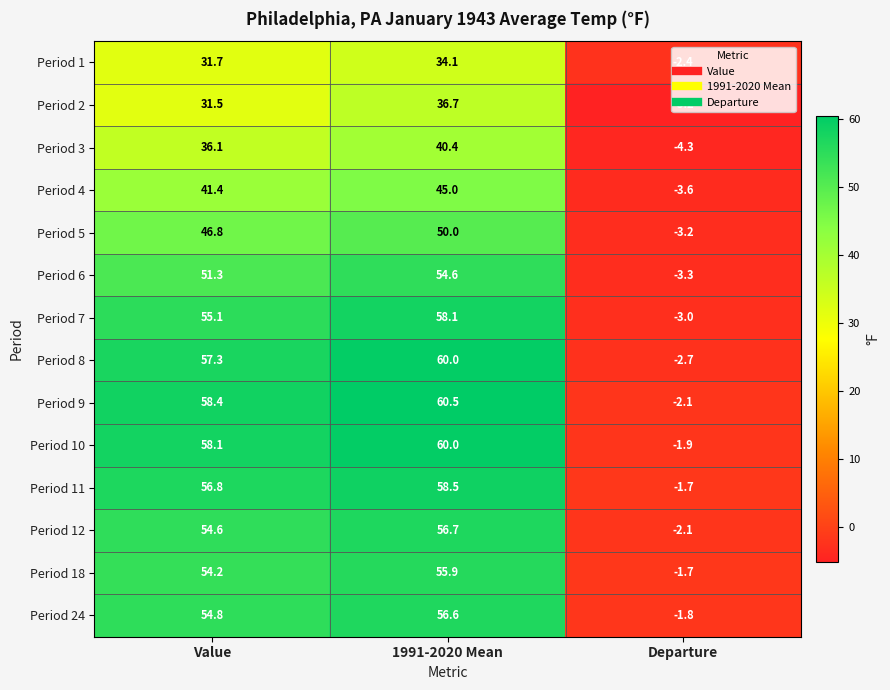

At which category is the sum across all series the highest?

1991-2020 Mean